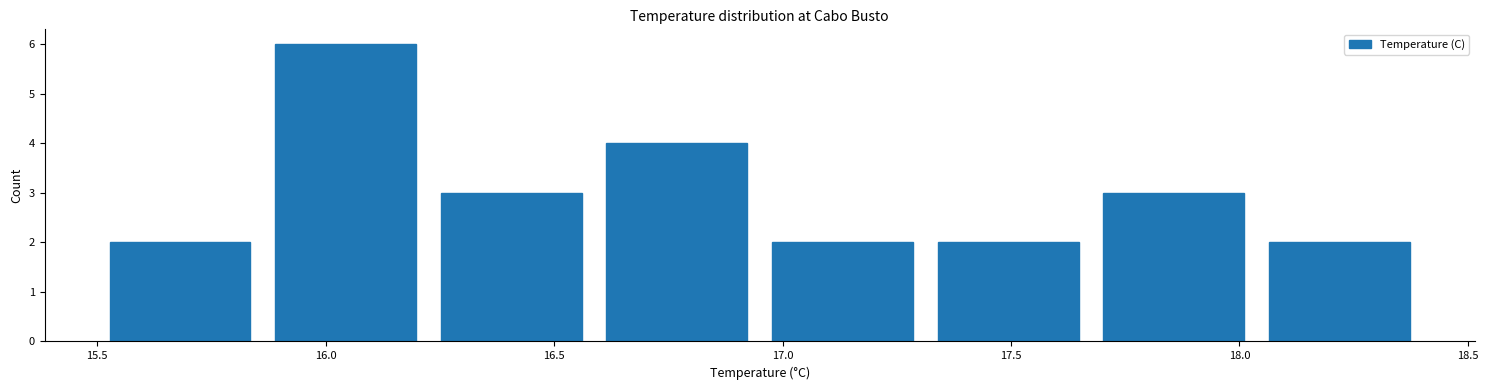

Over which range of the x-axis is the bar tallest?

15.85 to 16.25